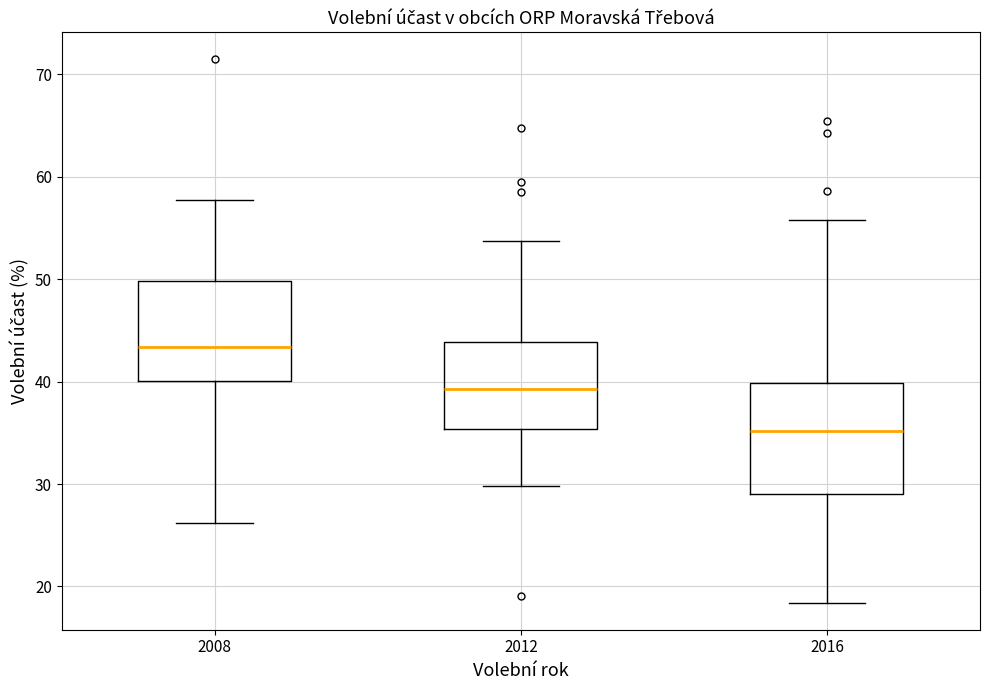

Reading left to right, read every box against the y-axis: the position of its median line, the range the box covers, and the ends of its whiskers. The values are not printed on the chart, so give them approximately, as read against the axis.

2008: median 43, box 40 to 50, whiskers 26 to 58
2012: median 39, box 35 to 44, whiskers 30 to 54
2016: median 35, box 29 to 40, whiskers 18 to 56